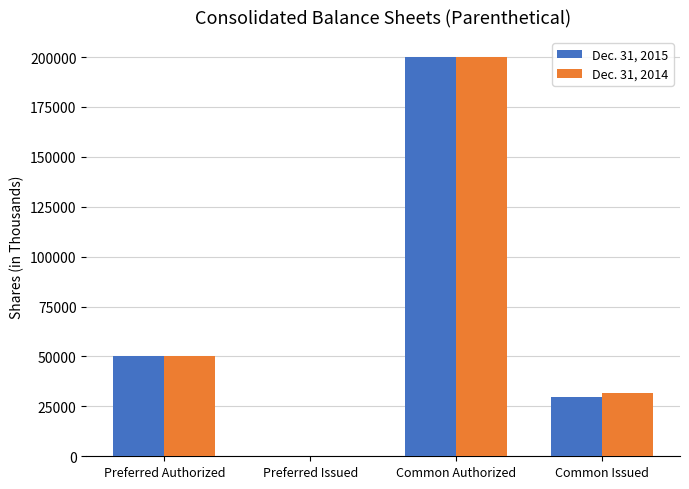

Is the value of Dec. 31, 2014 at Preferred Authorized greater than the value of Dec. 31, 2015 at Common Issued?

Yes